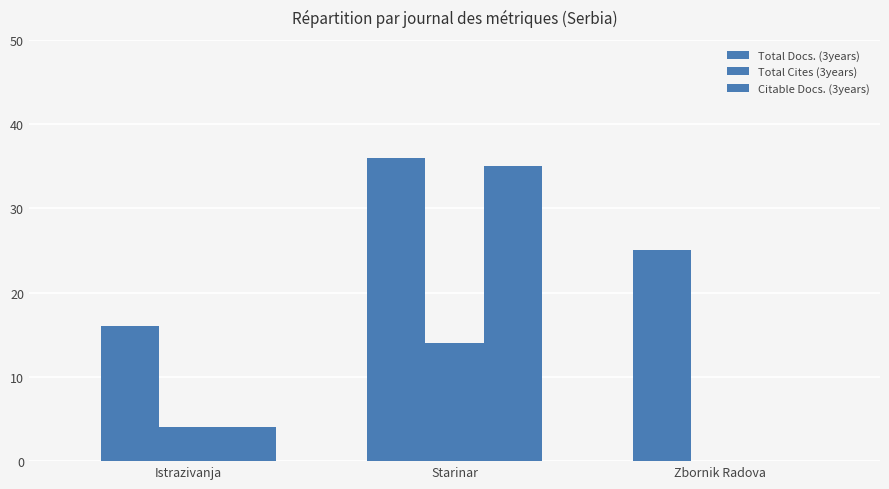

How many data points does each series have?

3